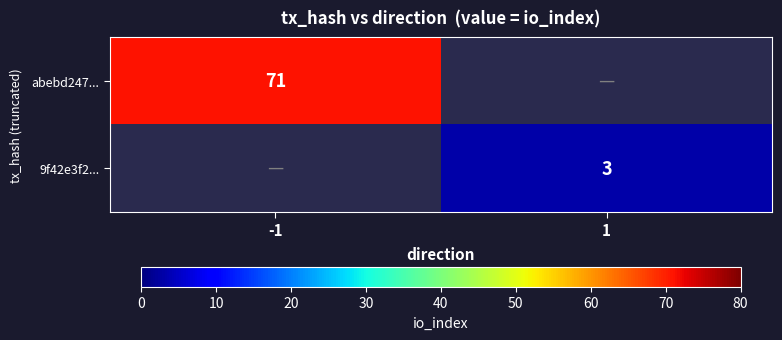

Is it true that abebd247... equals 122 at -1?

False